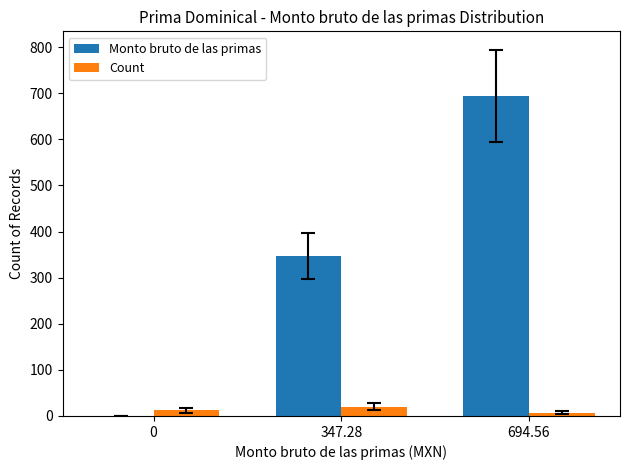

Is it true that Monto bruto de las primas equals 264.5 at 0?

False